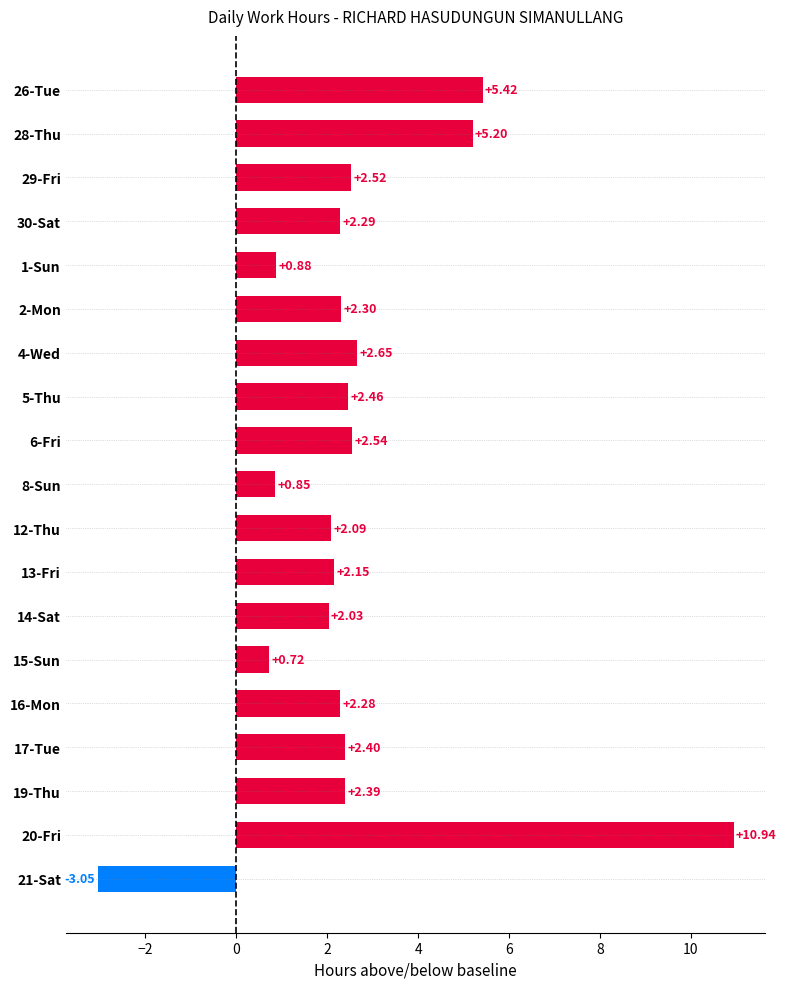

Between 5-Thu and 12-Thu, which is larger?

5-Thu